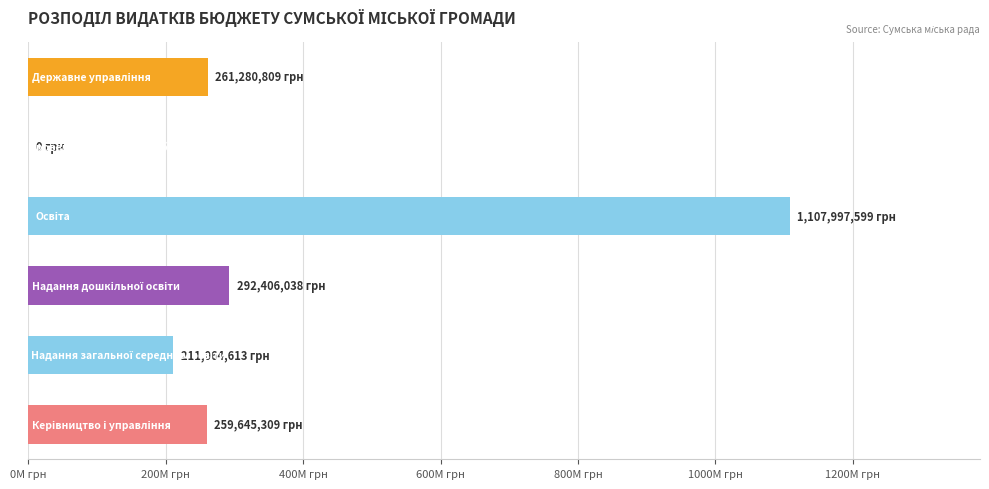

Are the bars horizontal?

Yes